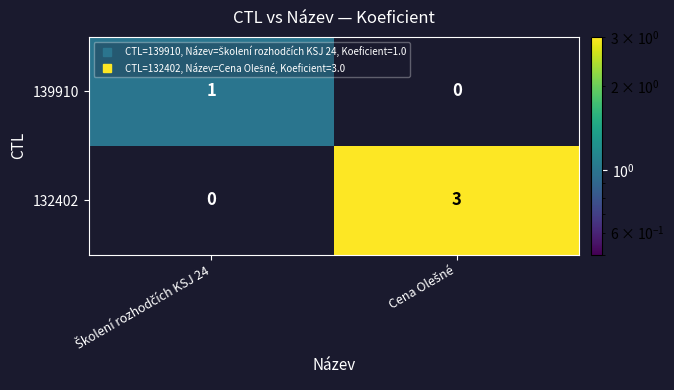

Which series has the largest total across all categories?

132402